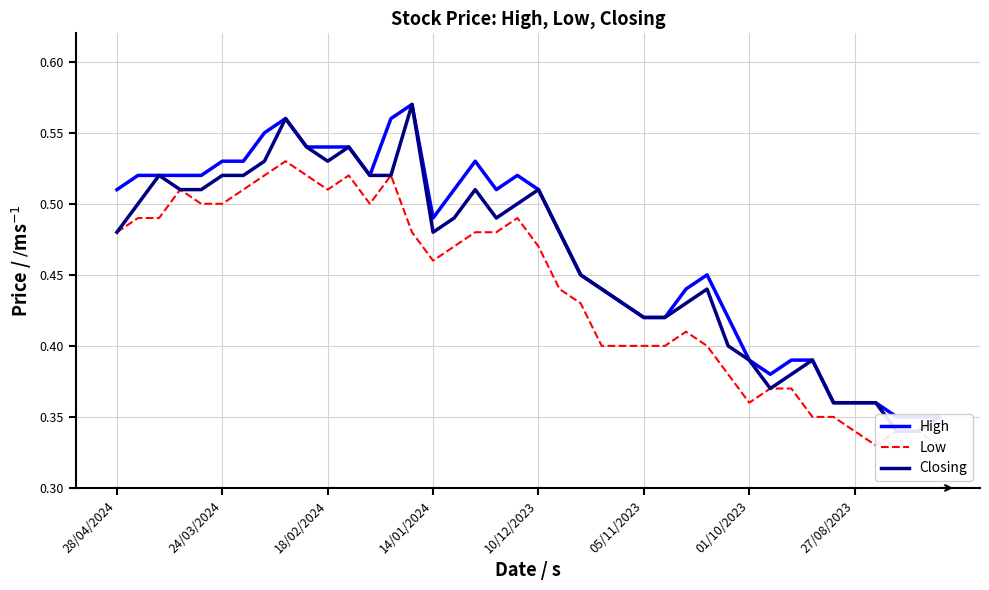

Is this an area chart (filled region under the line)?

No